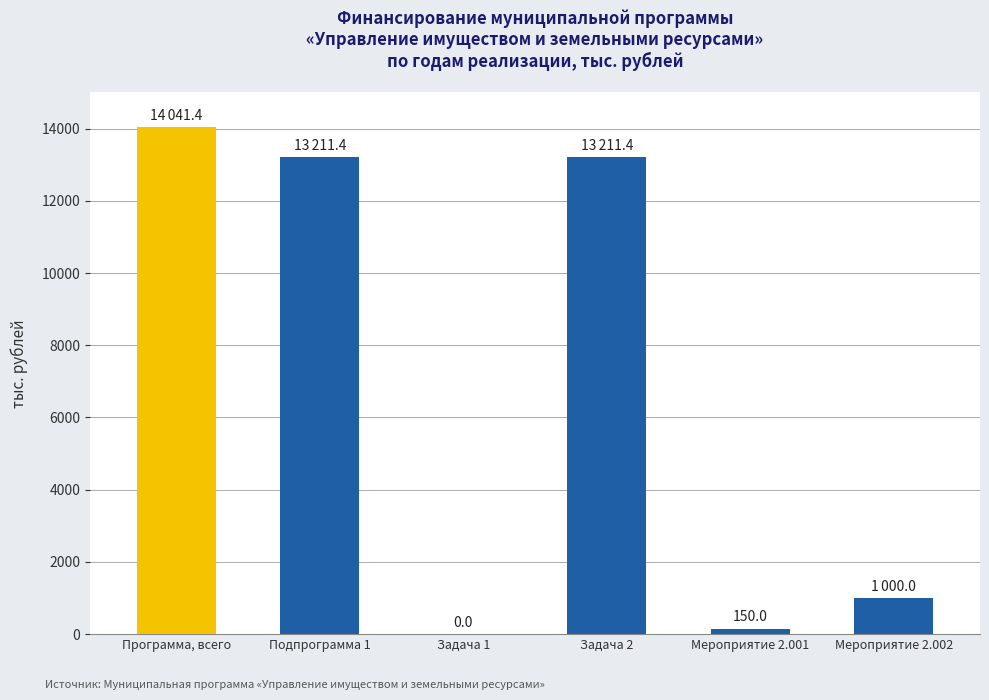

What is the sum of all values?

41614.2